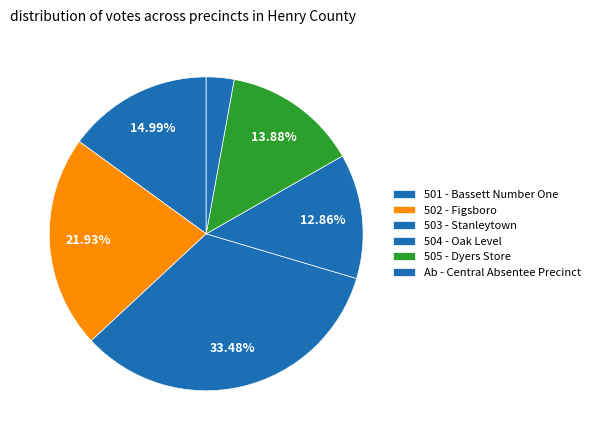

Do 504 - Oak Level and 502 - Figsboro together represent more than half of the pie?

No